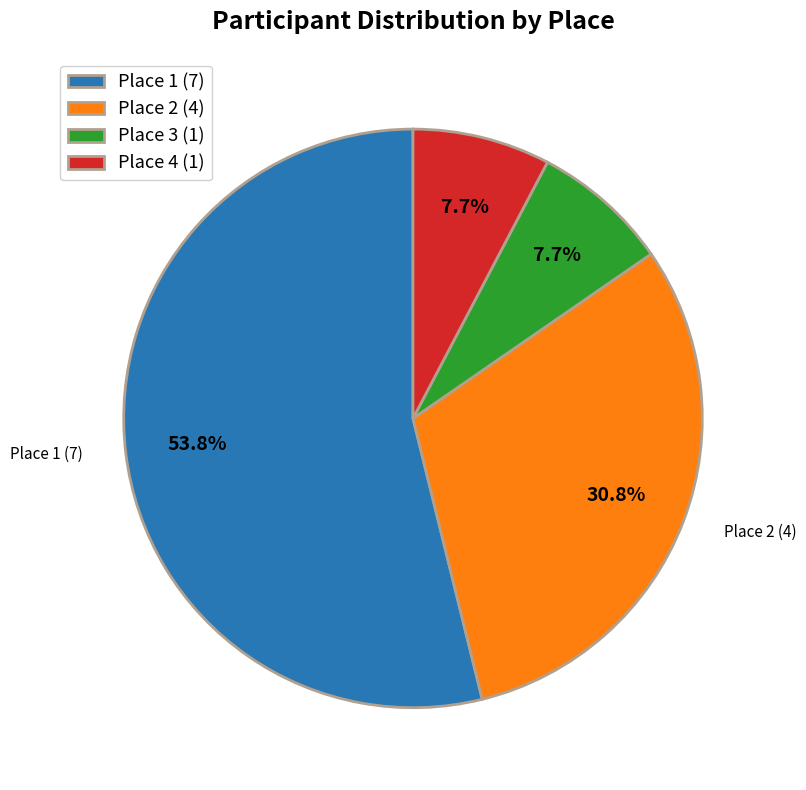

Is there any slice that represents more than half of the pie?

Yes